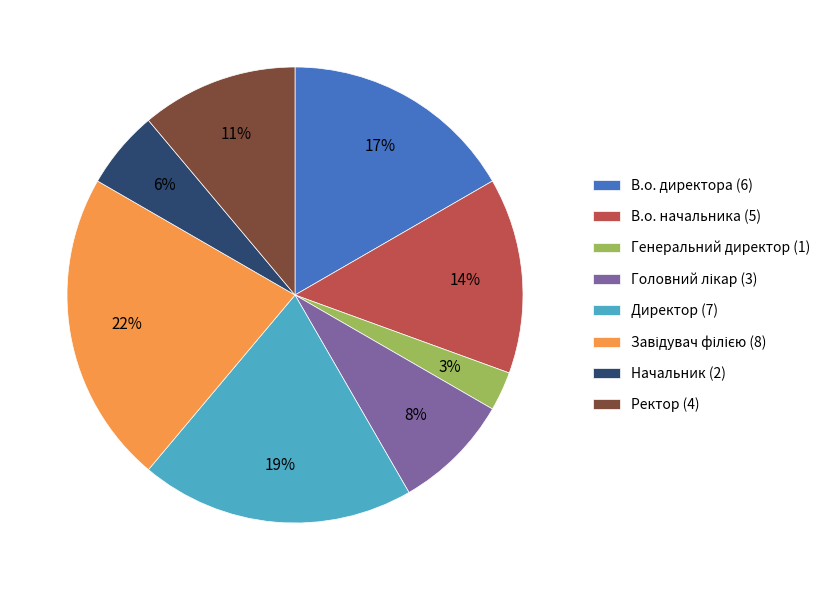

To the nearest percent, what percentage of the pie is Начальник?

6%